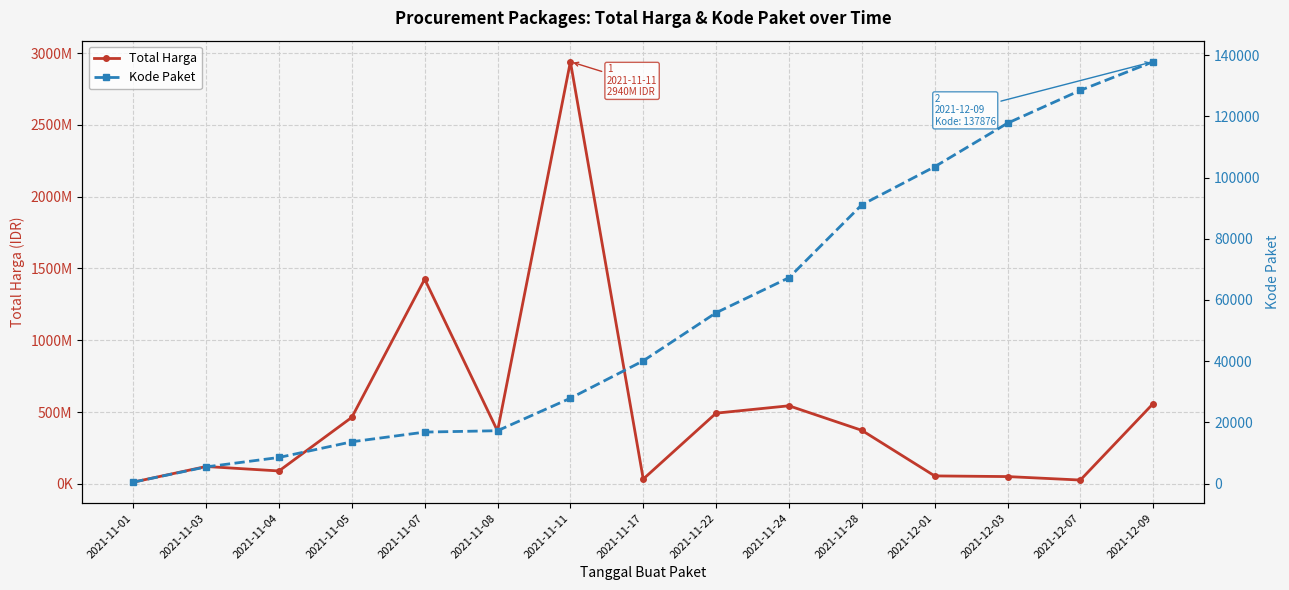

Which series has the largest total across all categories?

Total Harga